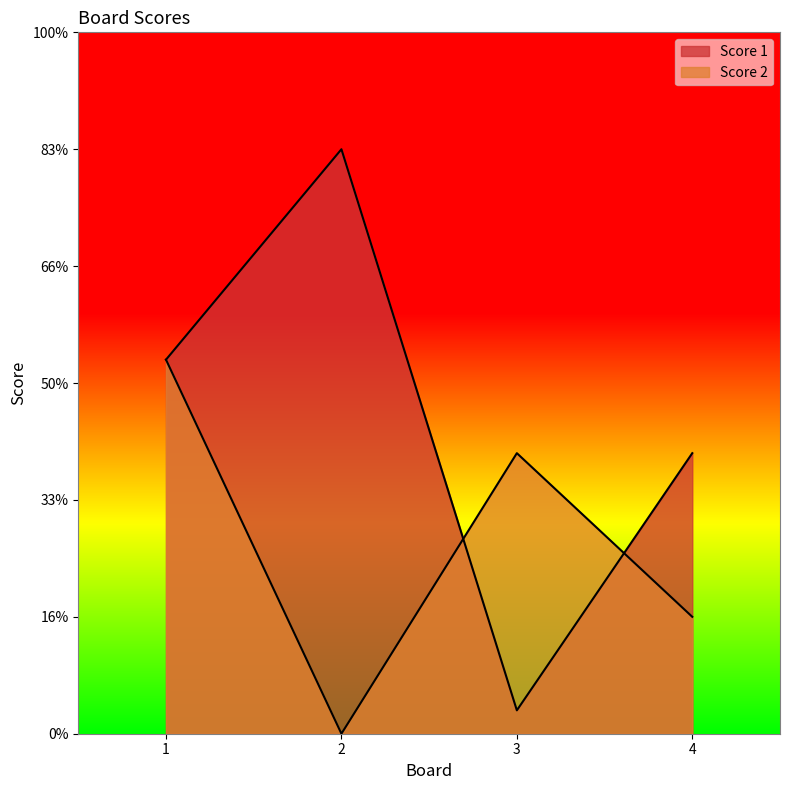

At how many categories does at least one series exceed 11?

4